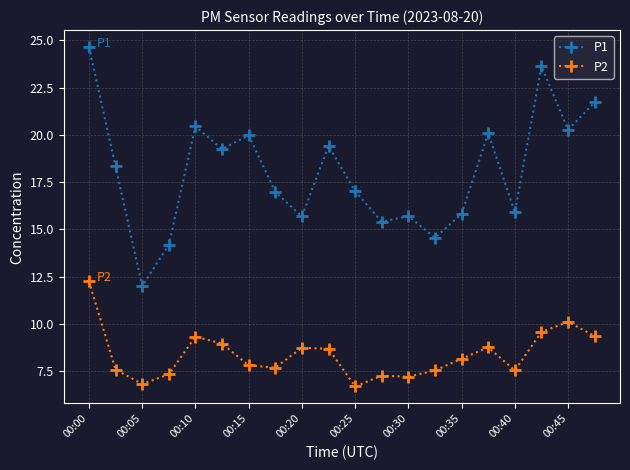

Which series has the largest range (max minus min)?

P1